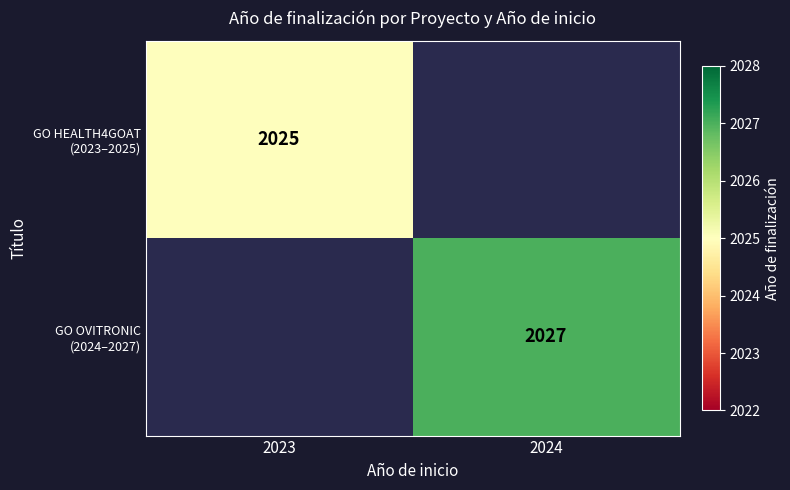

Which label corresponds to the largest value in the chart?

2024